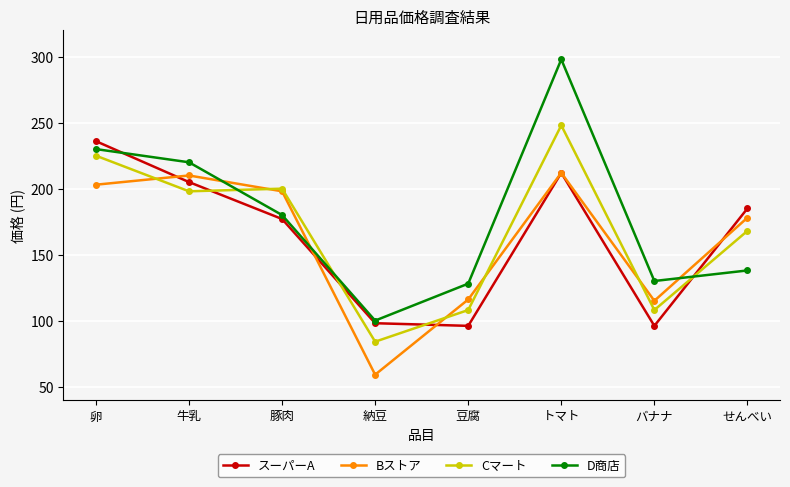

List the series in order of their peak value, lowest first.

Bストア, スーパーA, Cマート, D商店